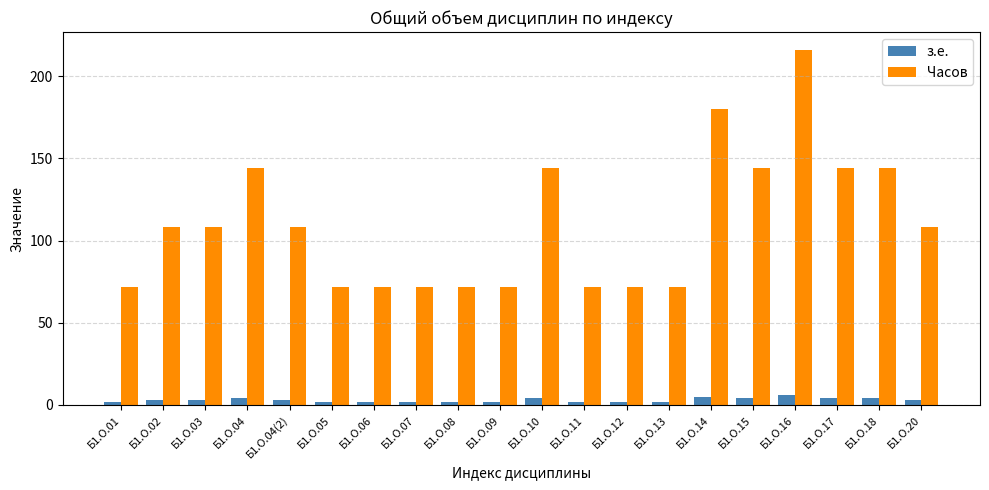

Is the value of з.е. at Б1.О.17 greater than the value of Часов at Б1.О.18?

No